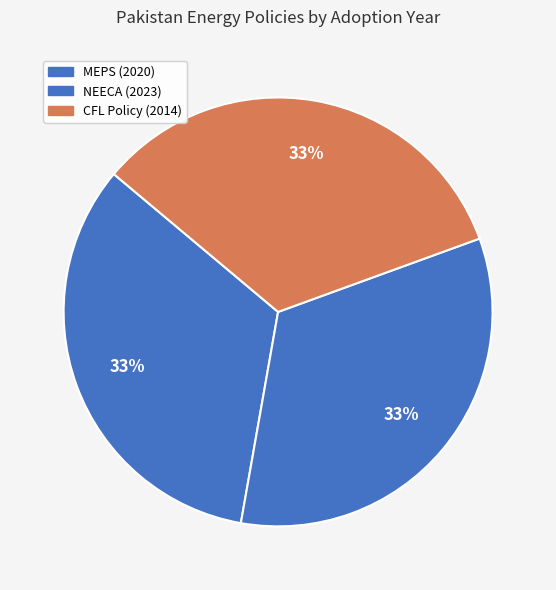

Which category has the biggest portion of the pie?

National Energy Efficiency and Conservation